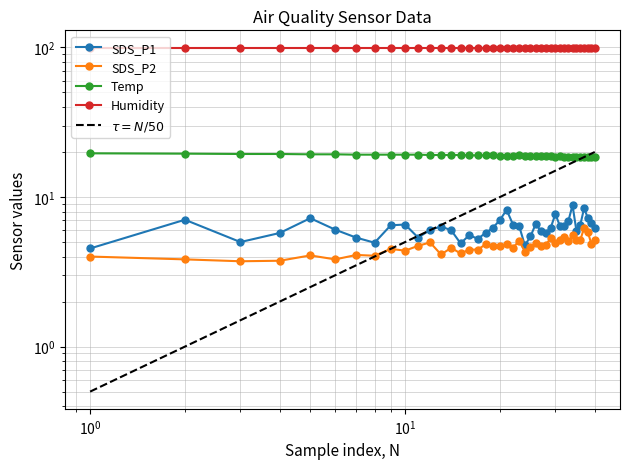

How many interior local peaks does the Temp series have?

2